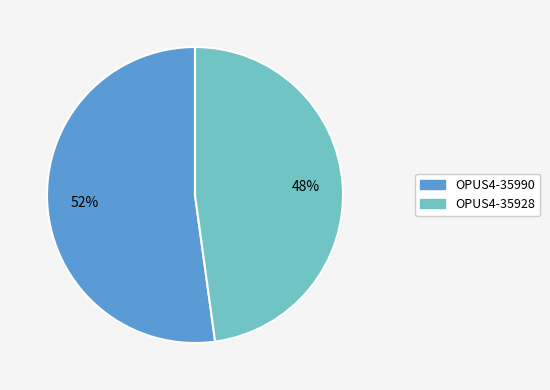

What is the largest slice in the pie chart?

OPUS4-35990